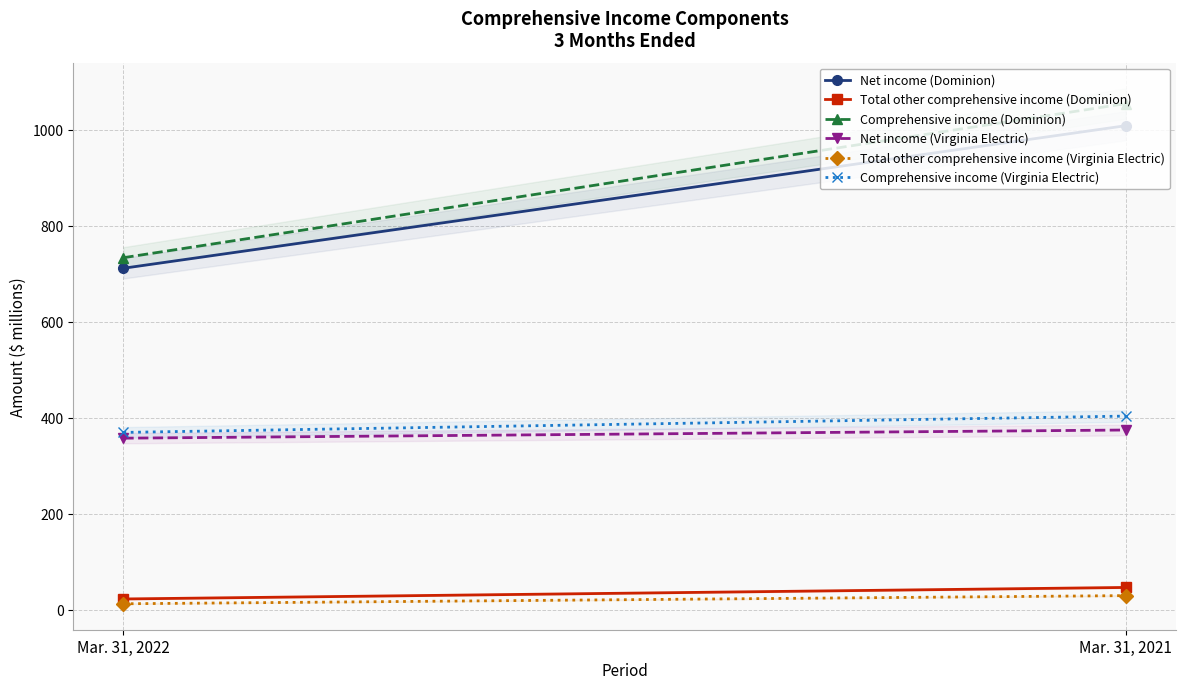

How many categories are shown in the chart?

2